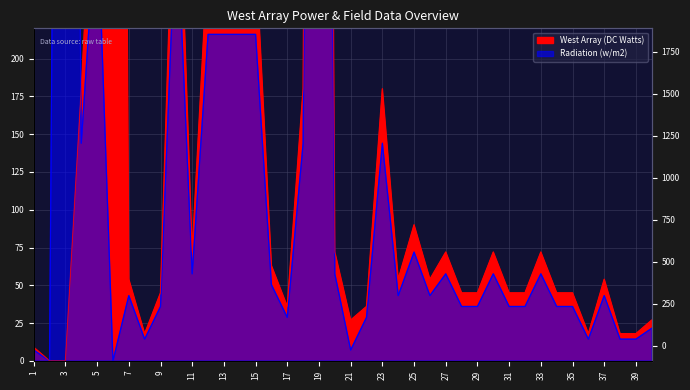

What is the difference between the maximum and minimum values in the West Array (DC Watts) series?

1800.0